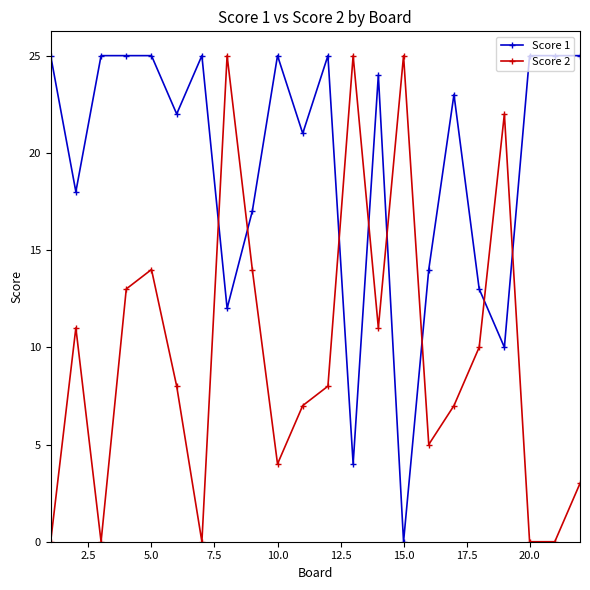

How many times do Score 2 and Score 1 cross each other?

8